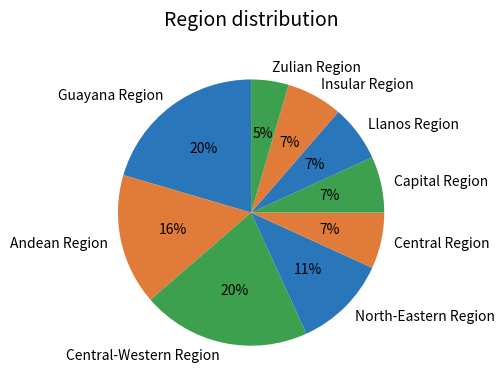

The Andean Region slice represents 10% of the pie. True or false?

False